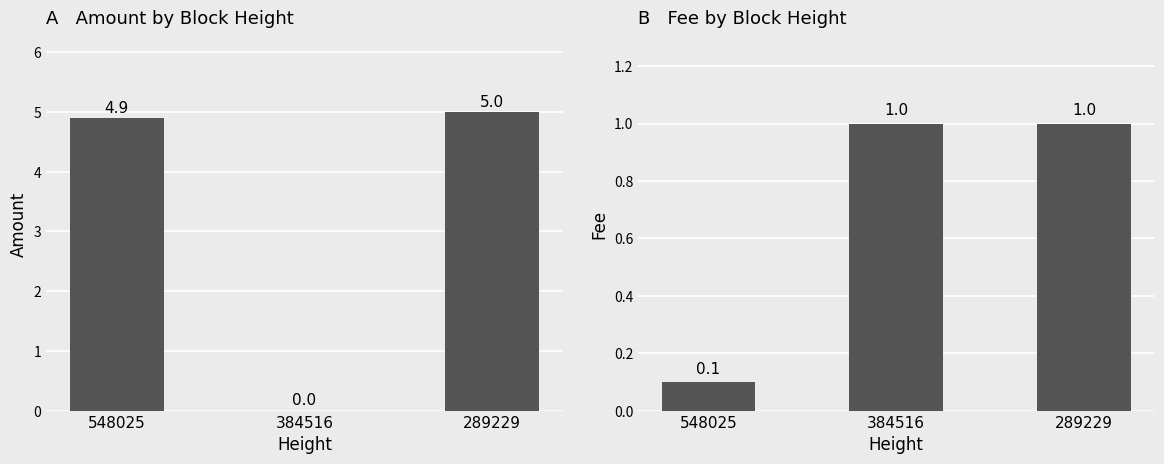

Rank the categories by Amount value from highest to lowest.

289229, 548025, 384516